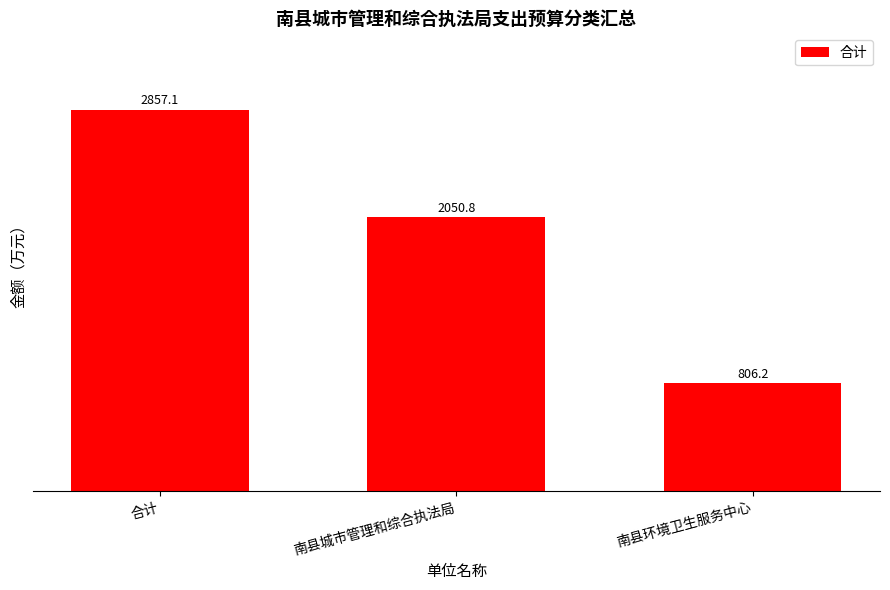

How many data points are above 2050?

2